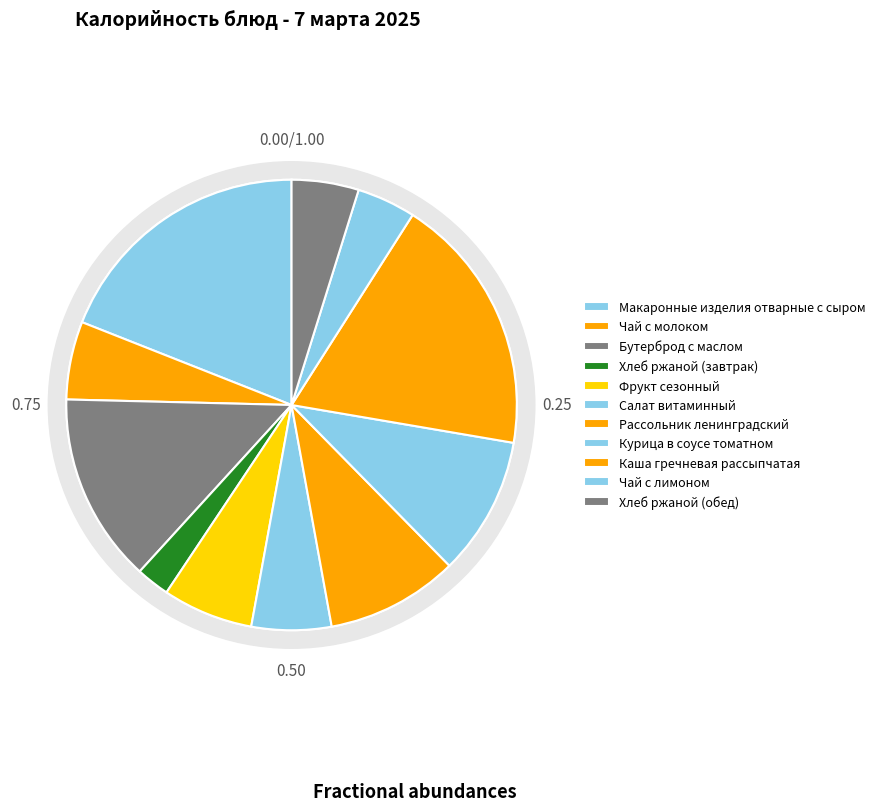

How much of the chart is everything except Хлеб ржаной (обед)?

95.2%